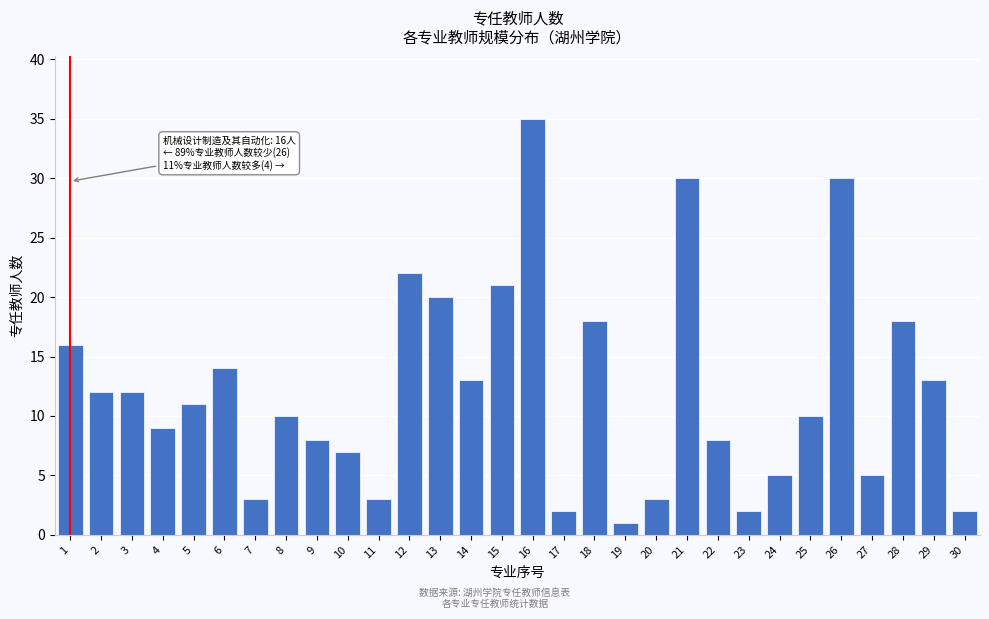

Reading left to right, list all the values displayed in this chart.

1=16	2=12	3=12	4=9	5=11	6=14	7=3	8=10	9=8	10=7	11=3	12=22	13=20	14=13	15=21	16=35	17=2	18=18	19=1	20=3	21=30	22=8	23=2	24=5	25=10	26=30	27=5	28=18	29=13	30=2